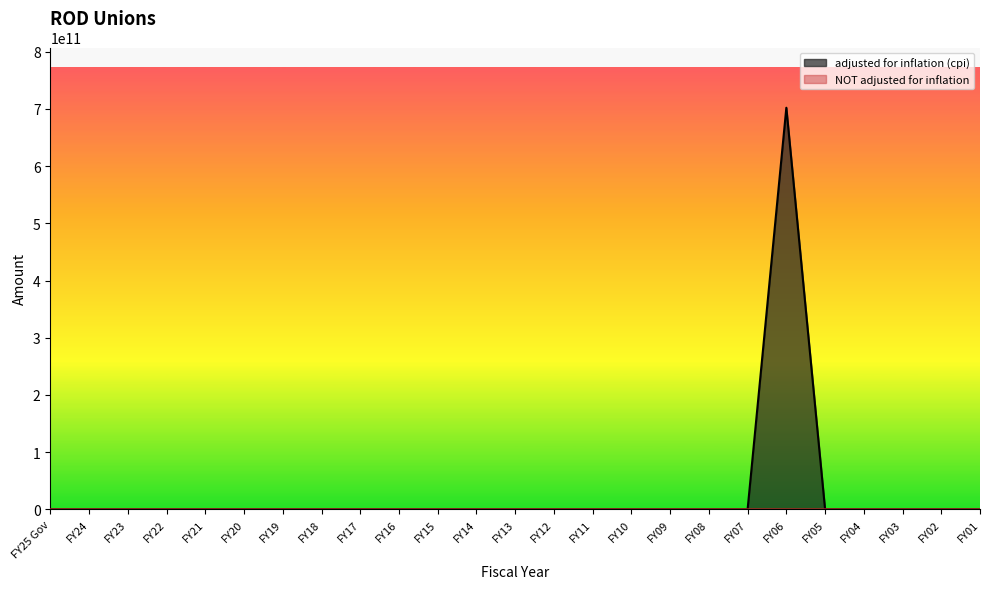

How many lines are shown in the chart?

2